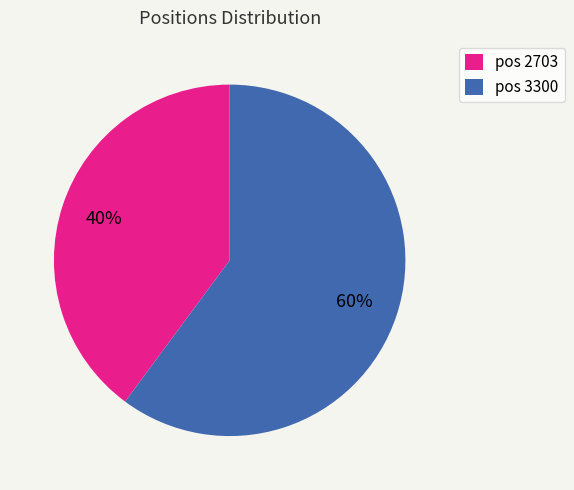

Which category has the smallest portion of the pie?

pos 2703